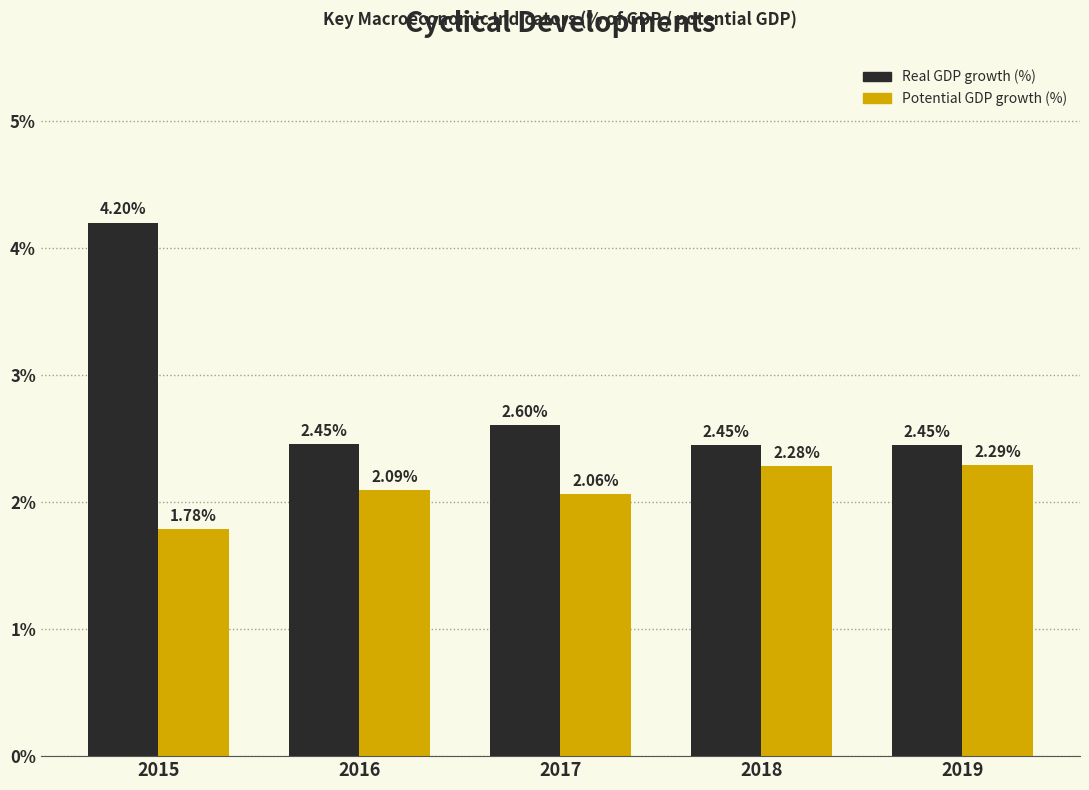

What is the sum of the Potential GDP growth (%) values at 2019 and 2015?

4.1